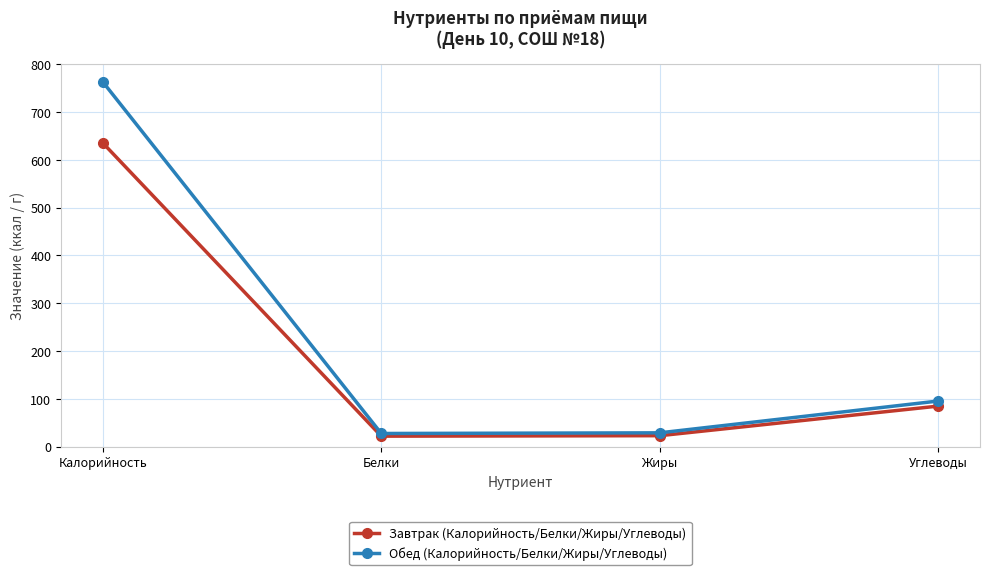

Which series has the widest spread of values?

Обед (Калорийность/Белки/Жиры/Углеводы)